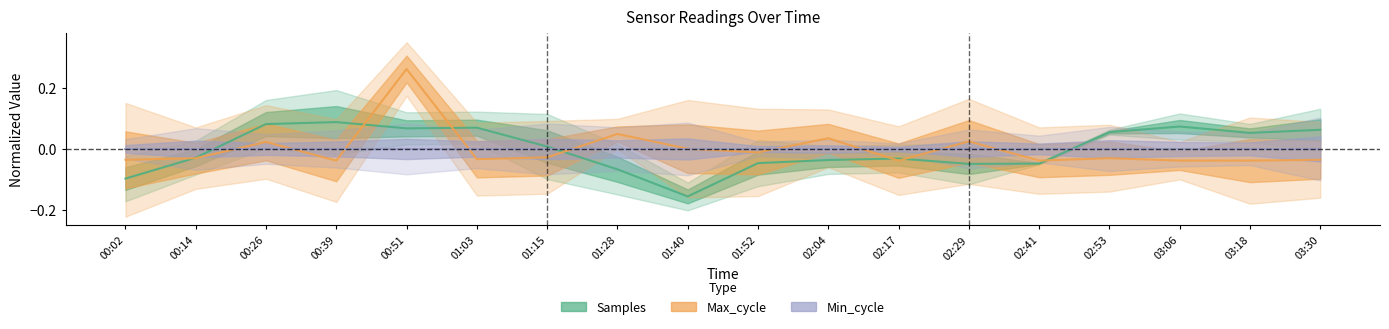

True or false: Min_cycle has more than 1 points higher than both neighbors.

False